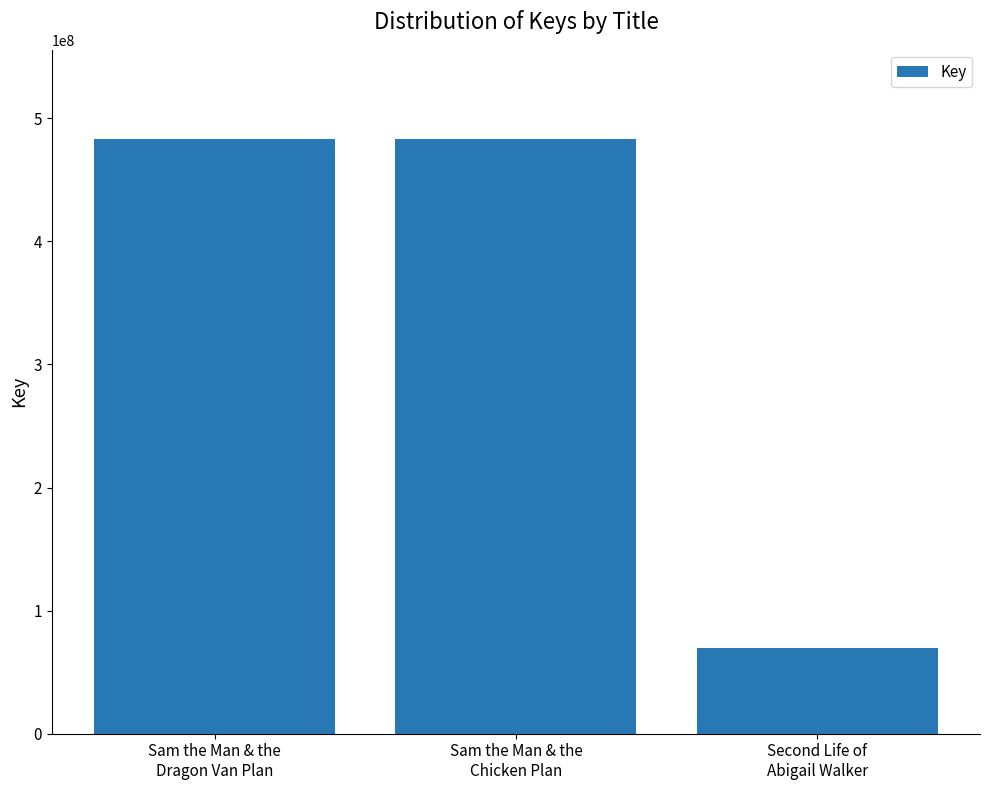

What is the value of the 3rd bar from the left?

69327488